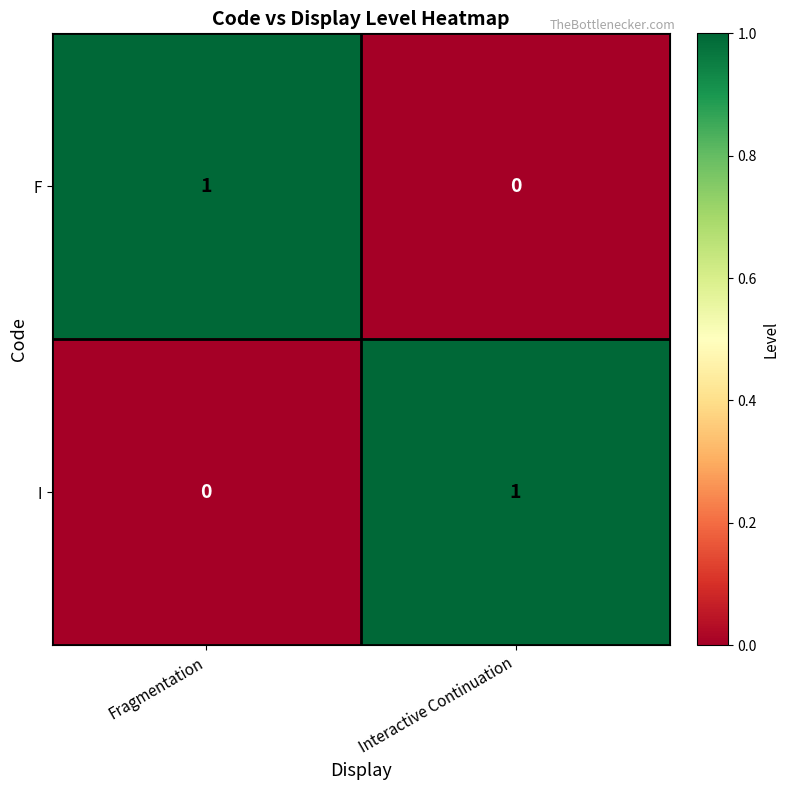

At which label does F reach its peak?

Fragmentation